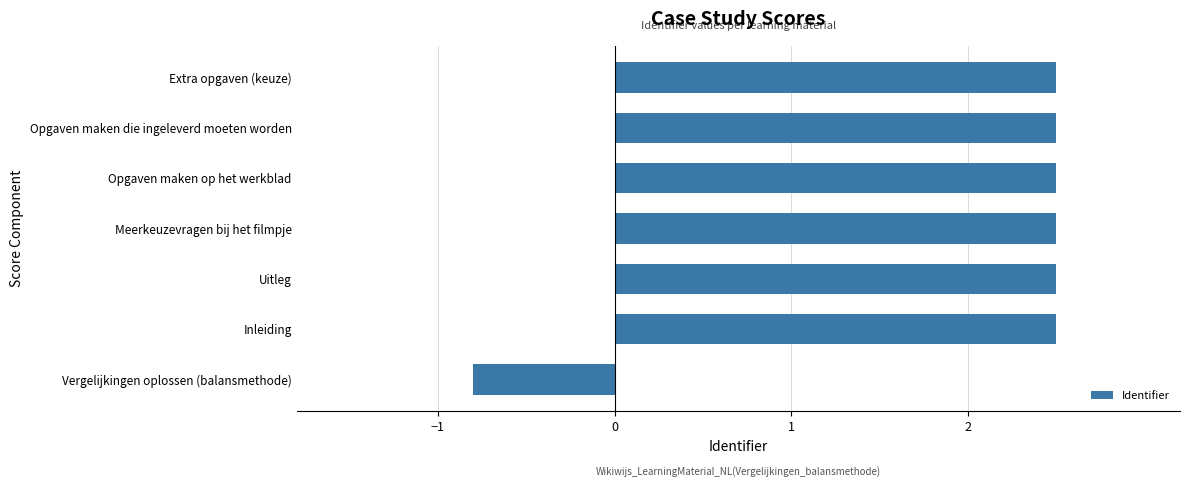

Where is the data nearest to the value 0?

Vergelijkingen oplossen (balansmethode)